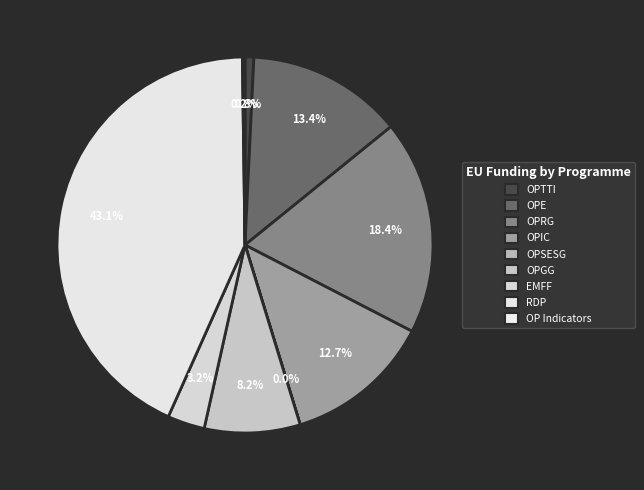

To the nearest percent, what is the average slice percentage?

11%